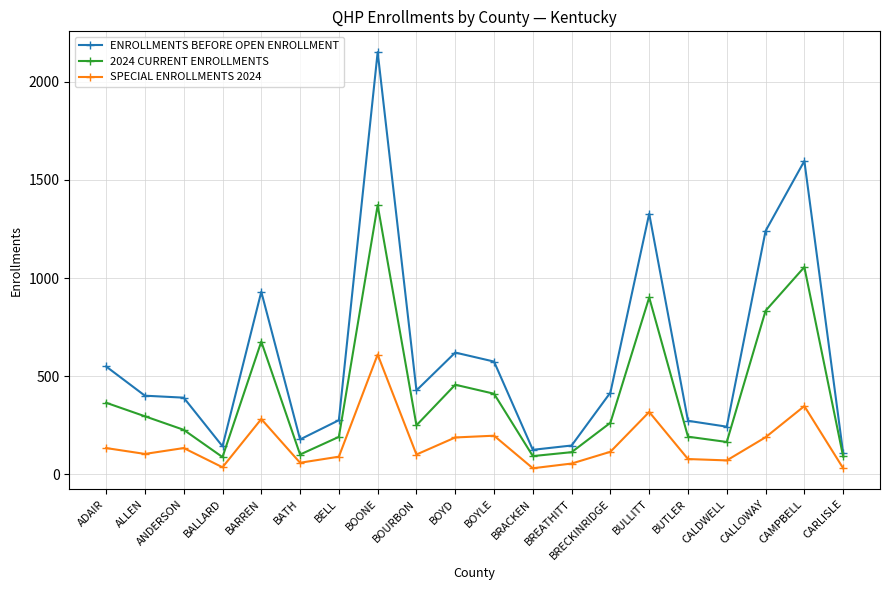

In 2024 CURRENT ENROLLMENTS, how many points are higher than both neighbors (excluding endpoints)?

5